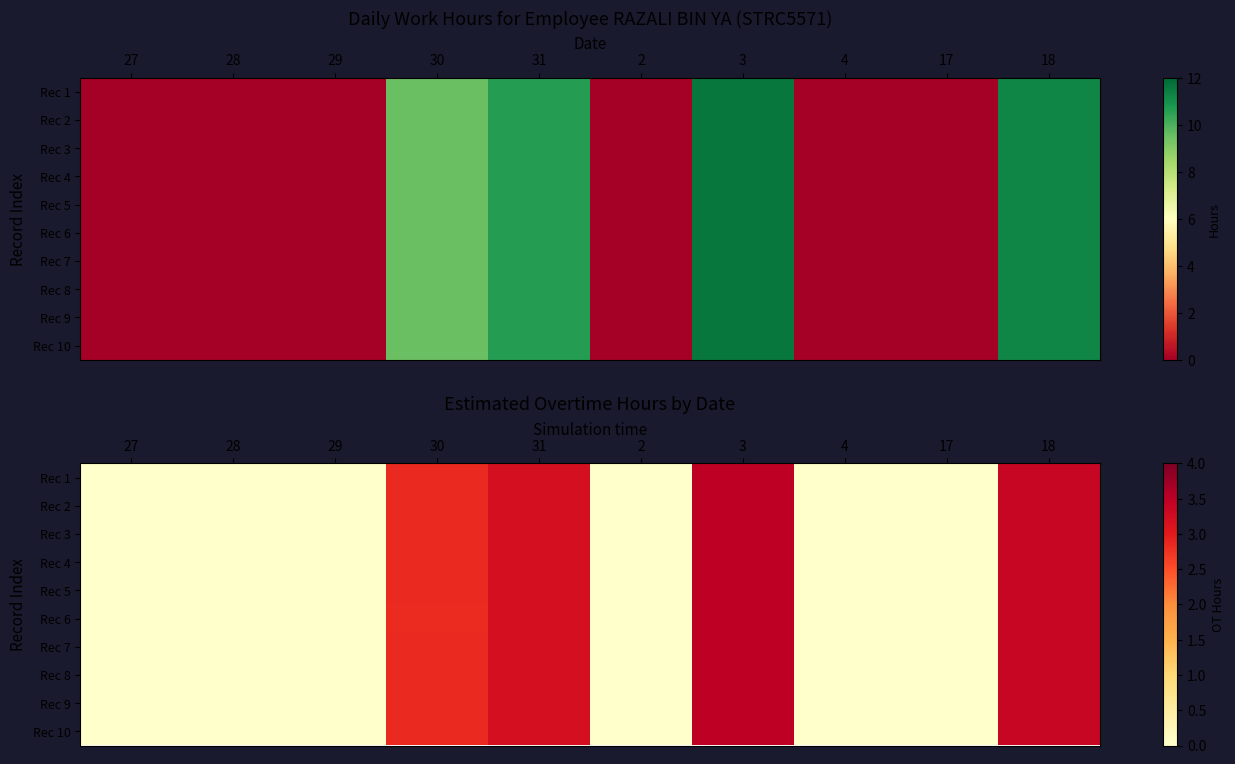

Is the value of Rec 10 at 3 greater than the value of Rec 5 at 29?

Yes